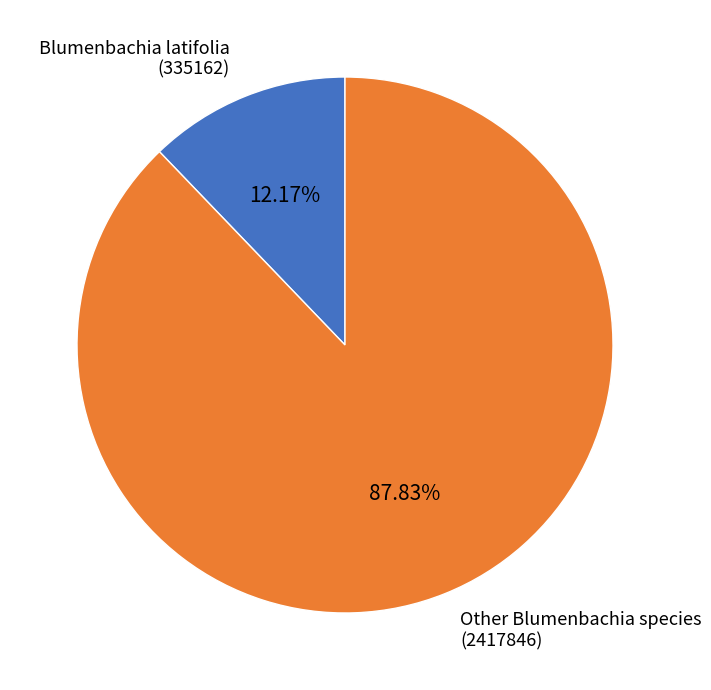

Combined, do Blumenbachia latifolia (335162) and Other Blumenbachia species (2417846) account for over 50%?

Yes